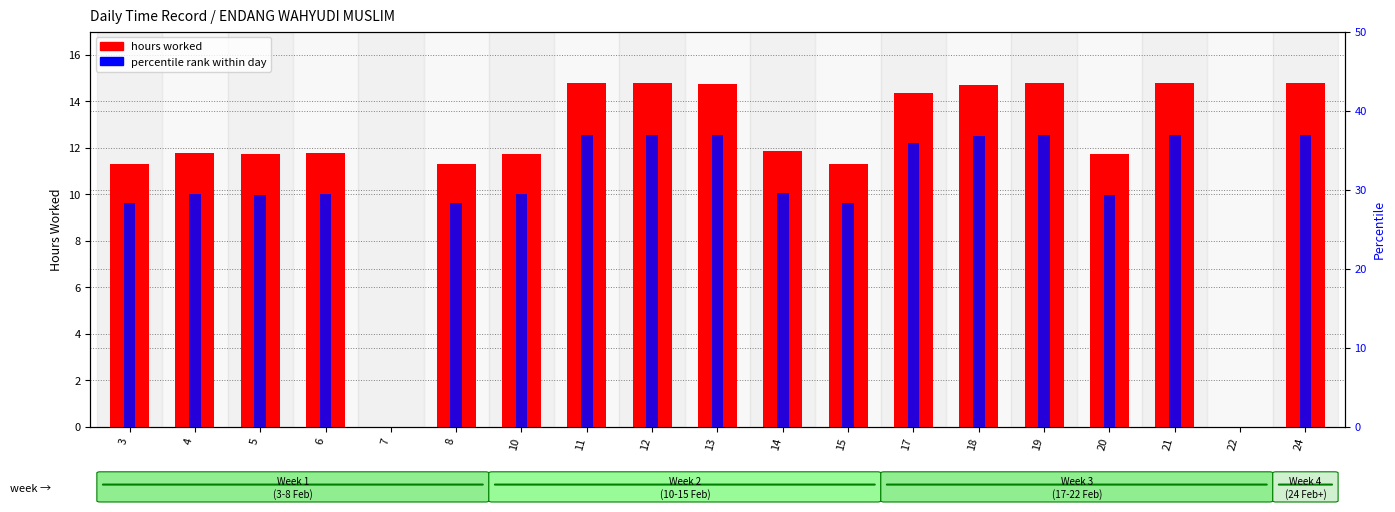

Rank the categories by hours worked value from lowest to highest.

7, 22, 15, 8, 3, 5, 20, 10, 4, 6, 14, 17, 18, 13, 11, 12, 19, 21, 24